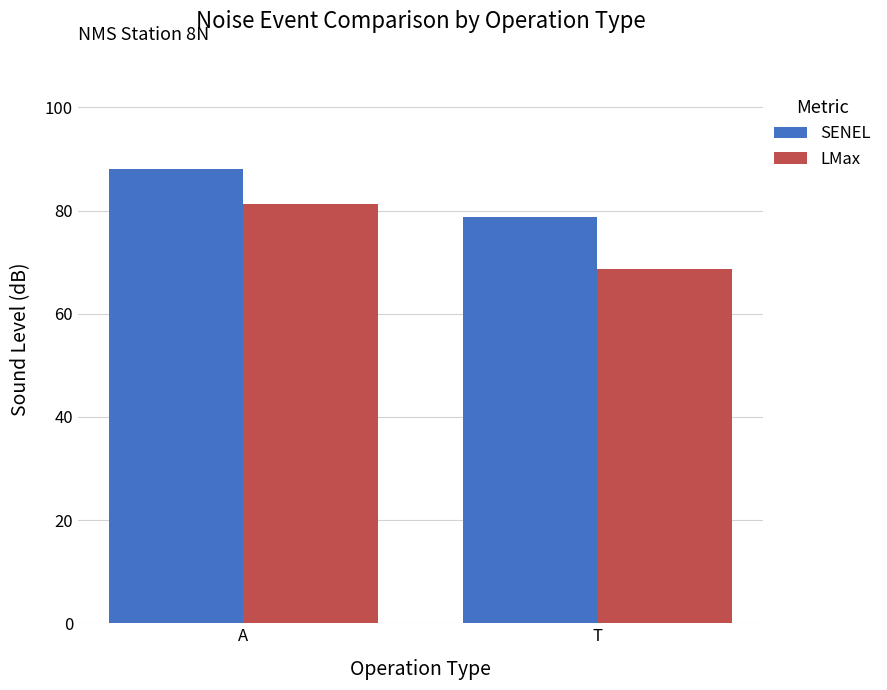

Between A and T, which series saw the biggest shift?

LMax